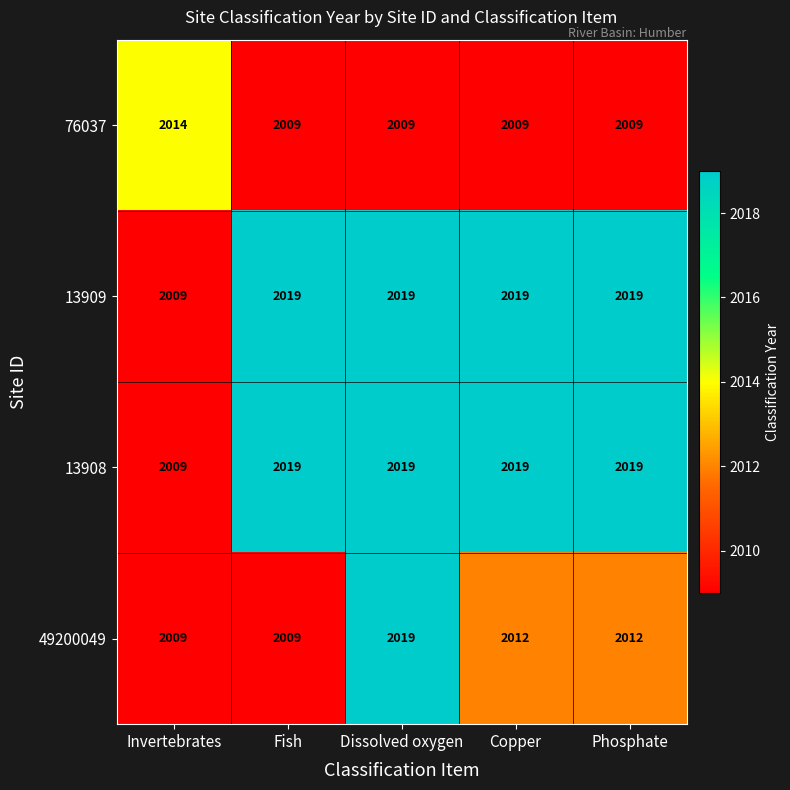

What is the total value across all series at Fish?

8056